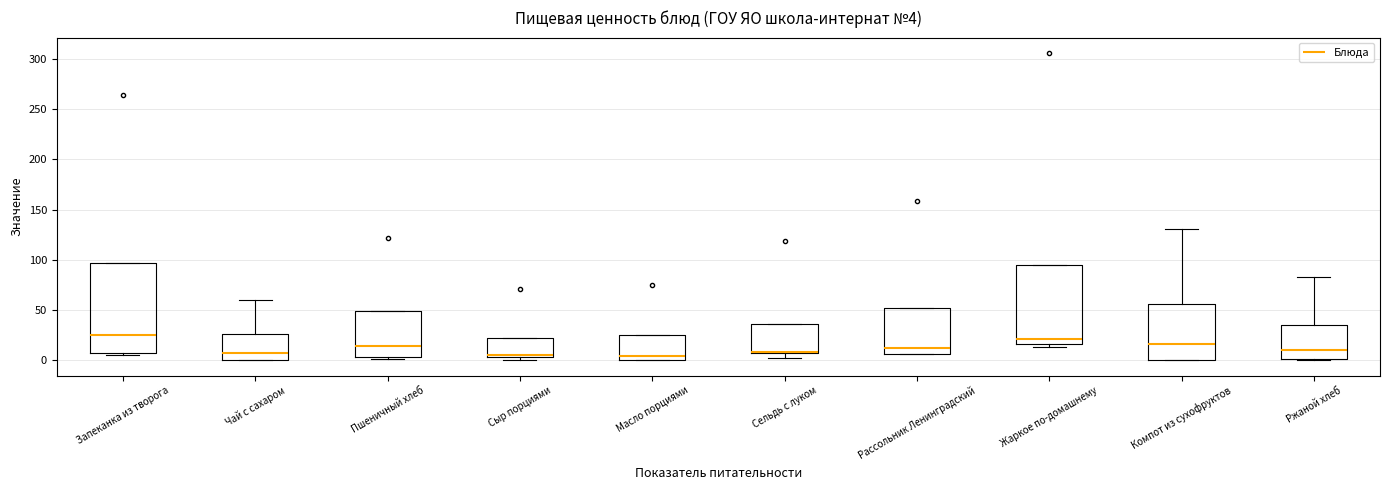

Comparing the boxes themselves (not the whiskers), which one is the tallest?

Запеканка из творога